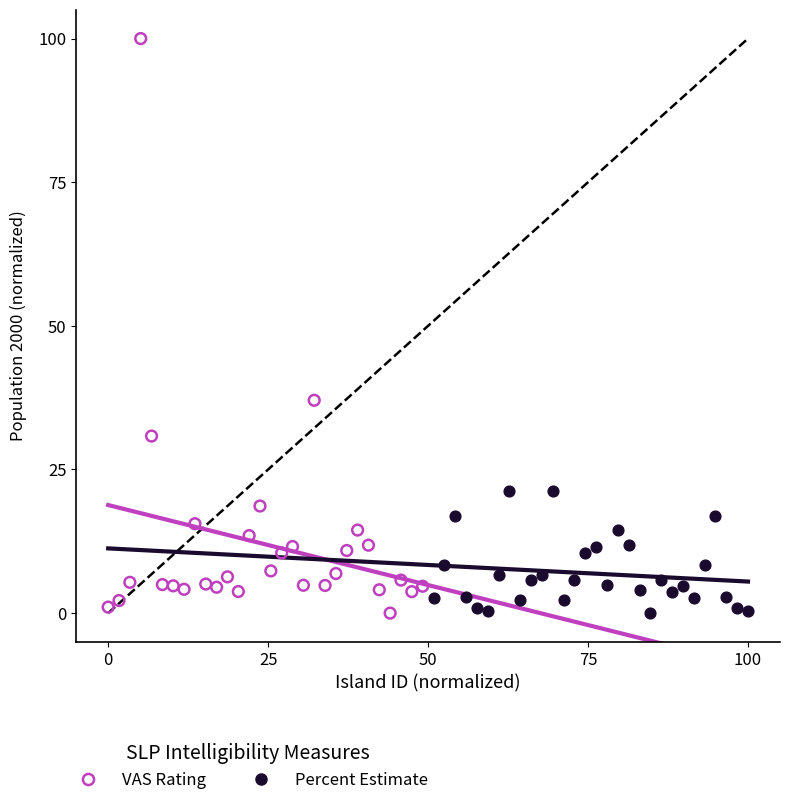

Which series contains the highest Y value?

VAS Rating